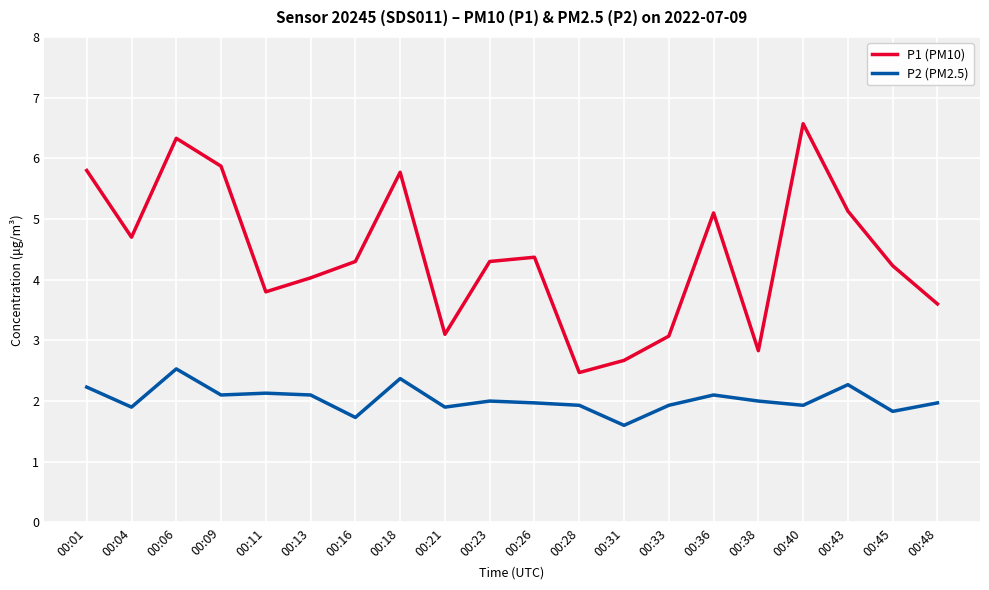

Which category has the lowest value across all series?

00:31